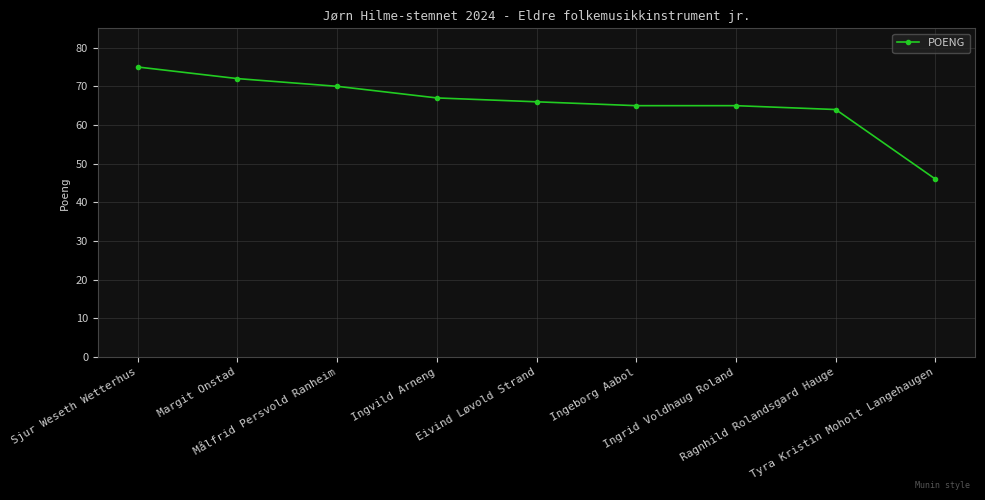

What is the label of the 3rd point from the right?

Ingrid Voldhaug Roland